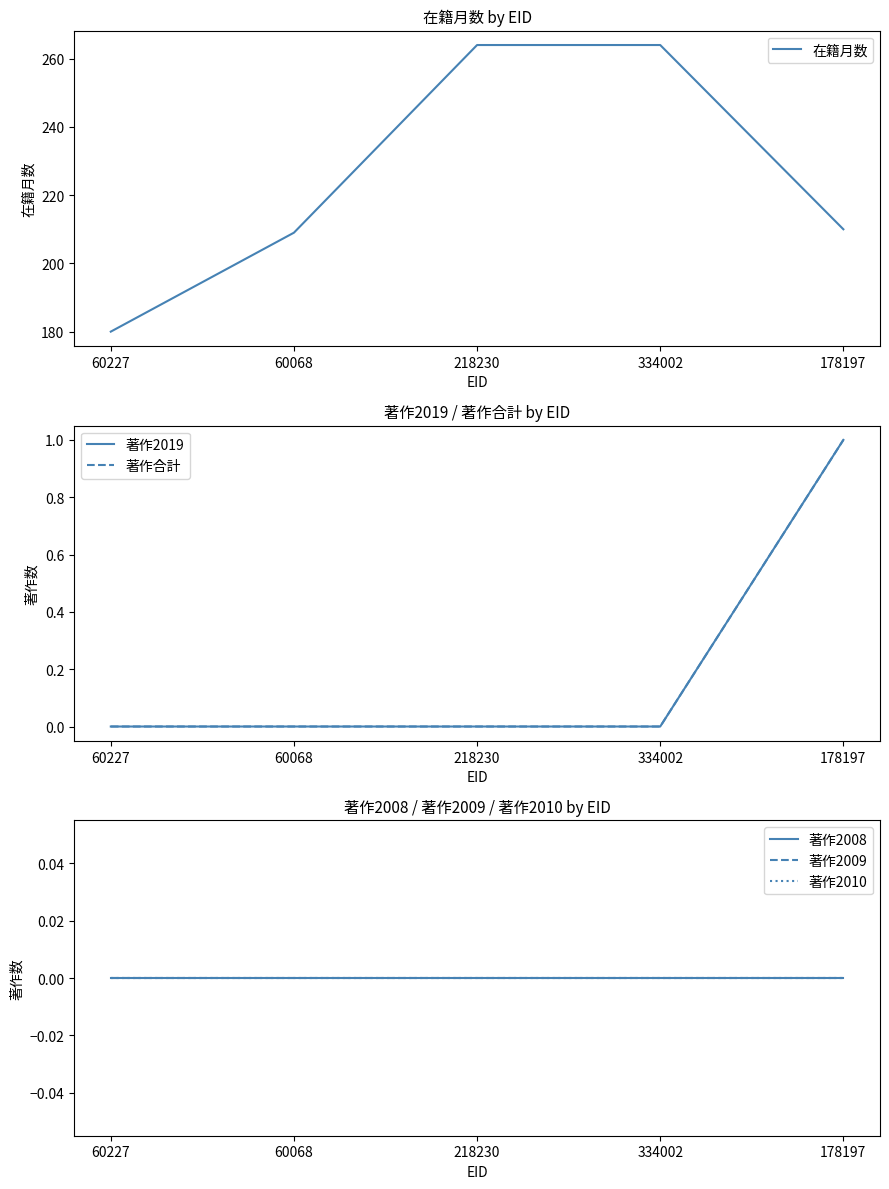

Reading left to right, transcribe all the data shown in this chart.

在籍月数: 180	209	264	264	210
著作2019: 0	0	0	0	1
著作合計: 0	0	0	0	1
著作2008: 0	0	0	0	0
著作2009: 0	0	0	0	0
著作2010: 0	0	0	0	0